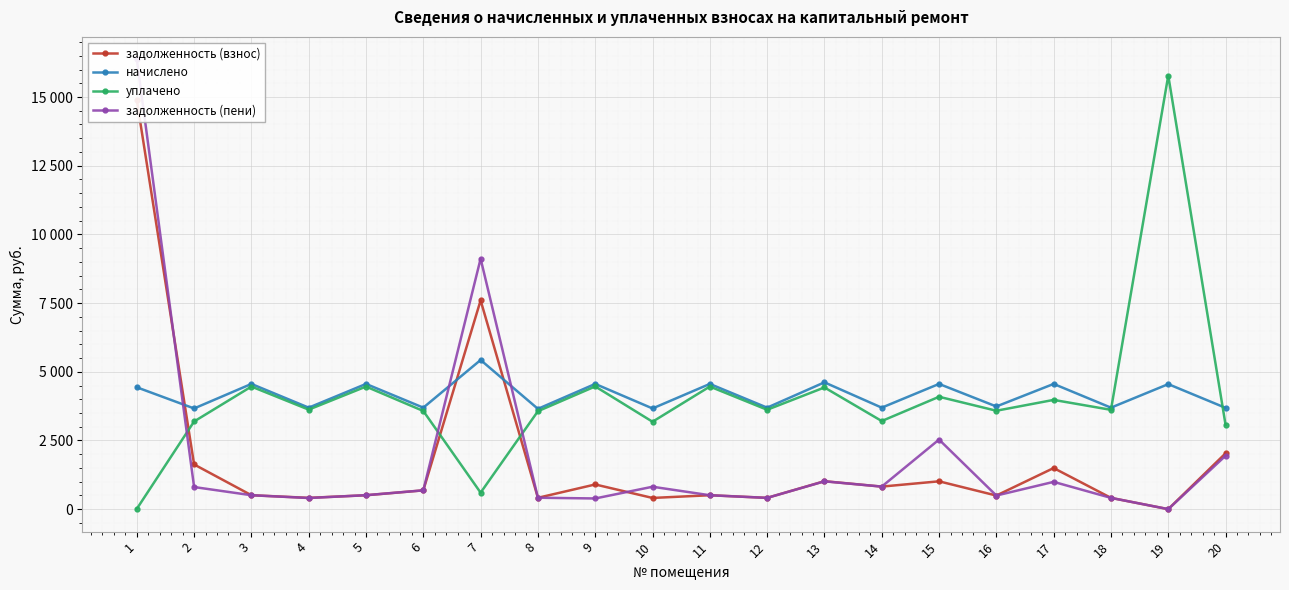

Between 10 and 16, which series saw the biggest shift?

уплачено